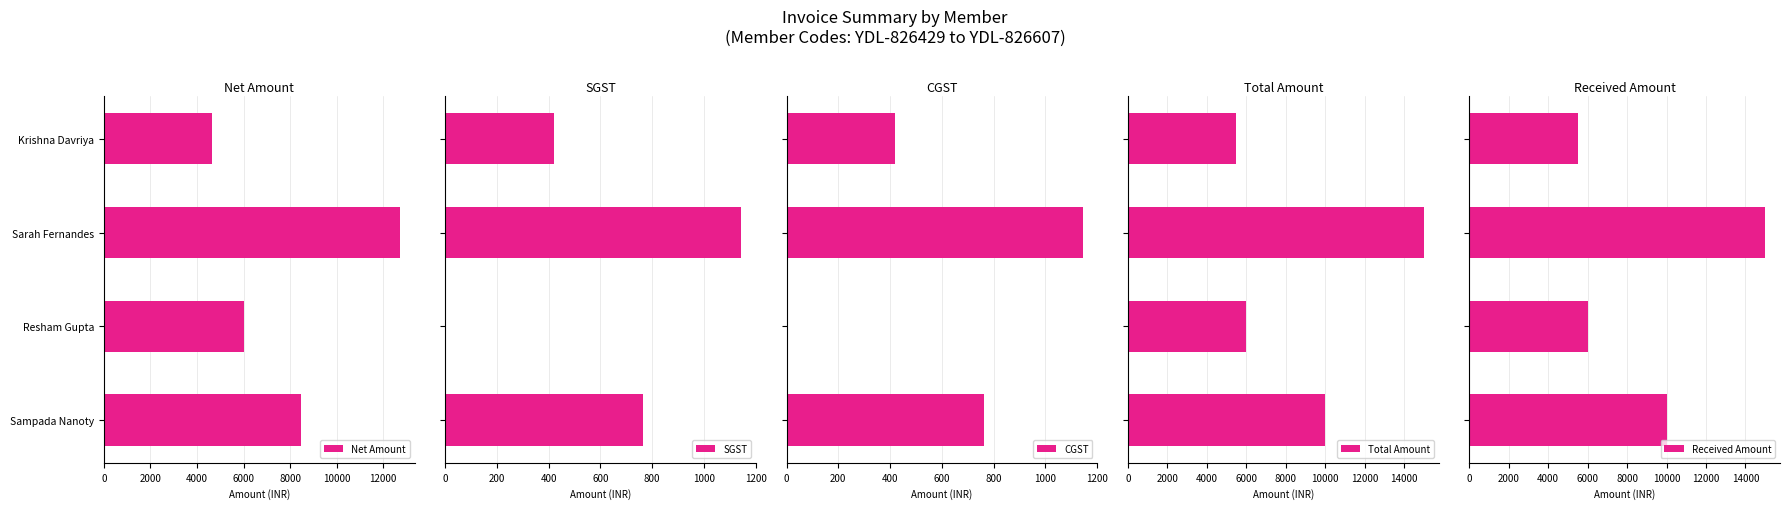

What are all the series names shown in the legend?

Net Amount, SGST, CGST, Total Amount, Received Amount